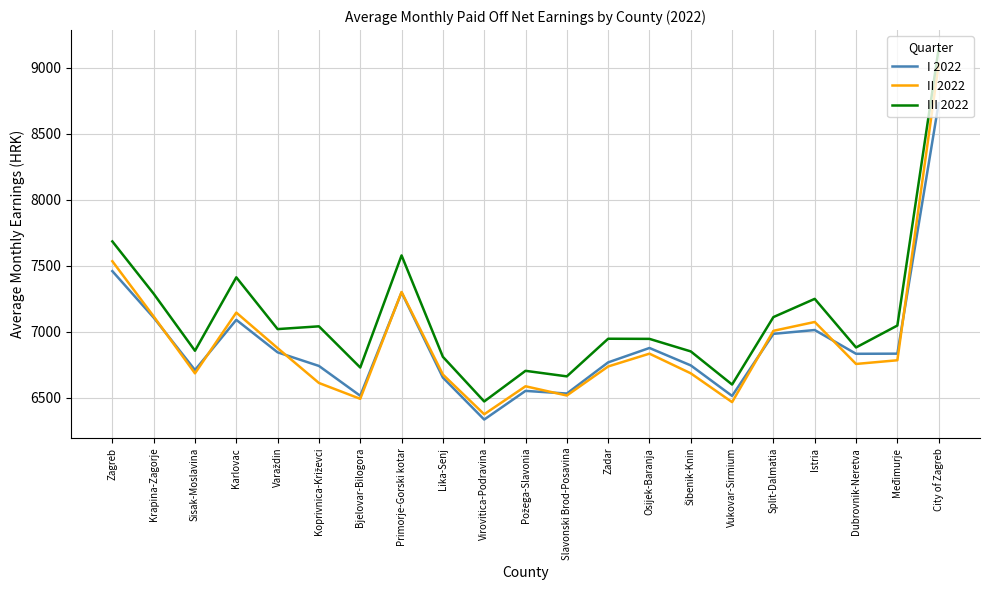

At which category is the sum across all series the highest?

City of Zagreb